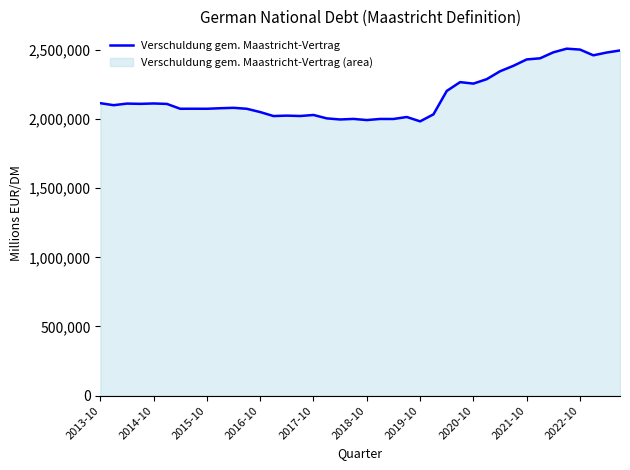

What is the difference between the values at 2016-10 and 2019-10?

67188